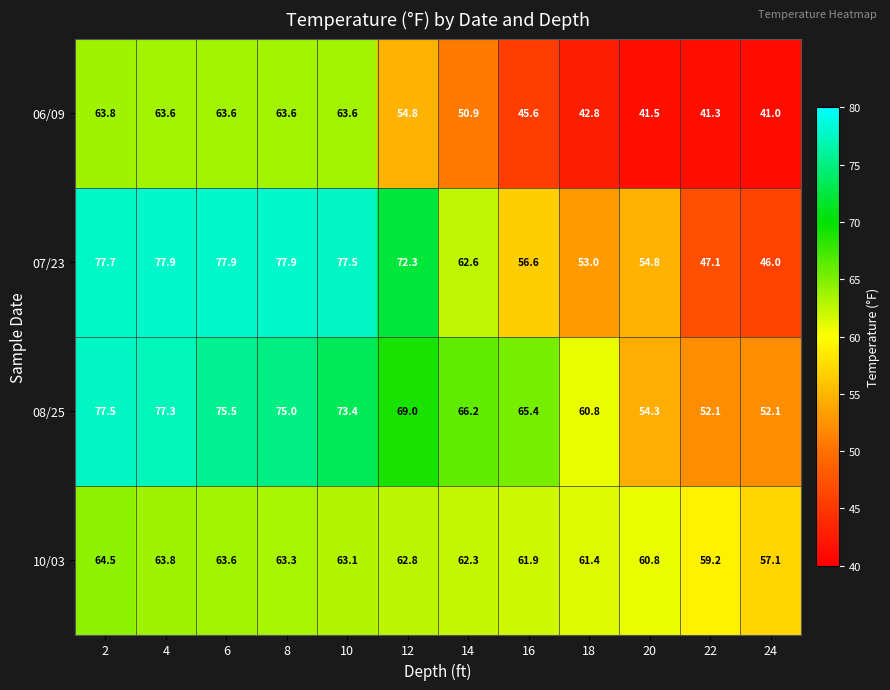

Which series has the largest total across all categories?

08/25